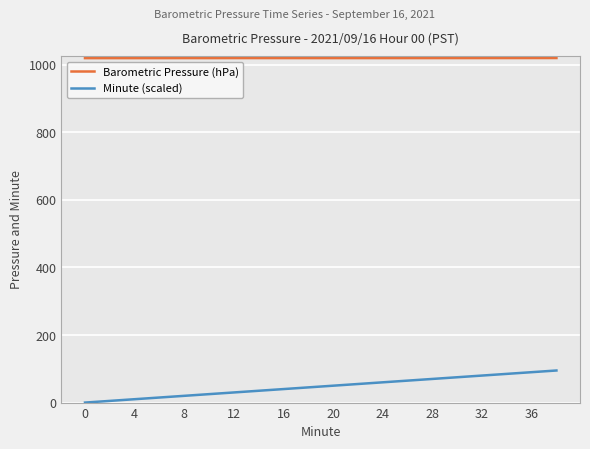

The value of Minute (scaled) at 20 is 50.0. True or false?

True